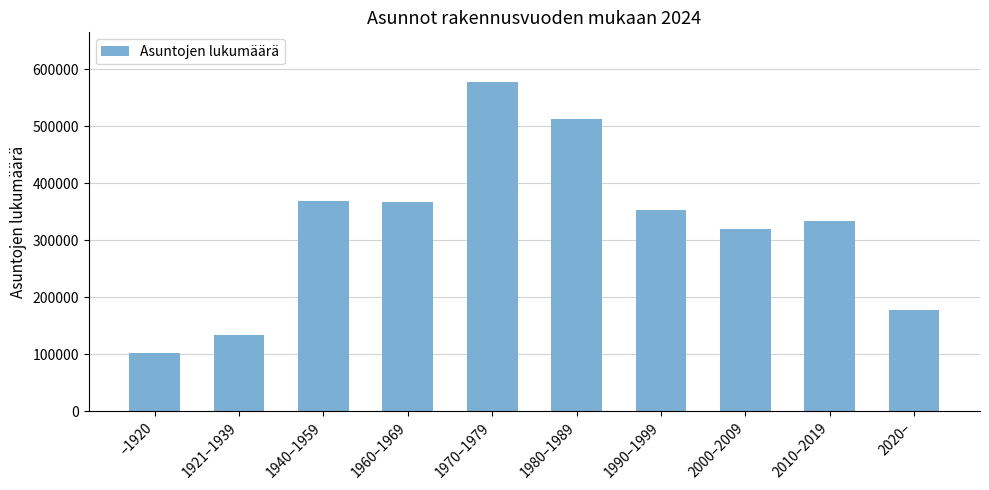

Which has a higher value, 2010–2019 or 1990–1999?

1990–1999